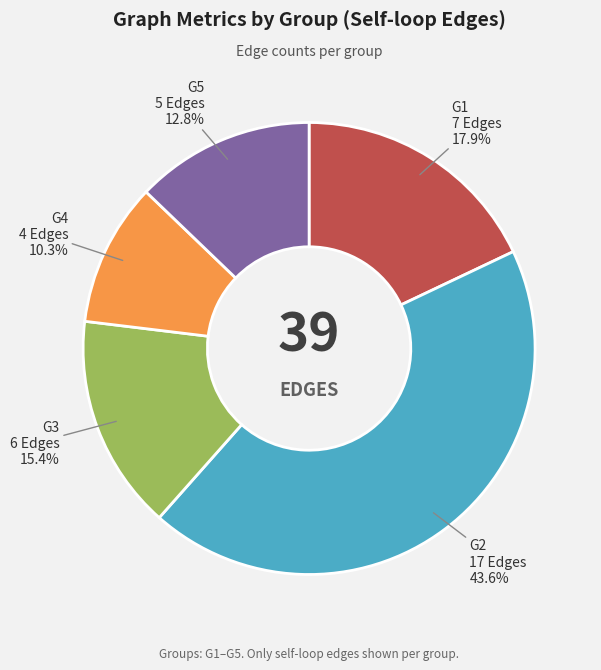

Is there any slice that represents more than half of the pie?

No